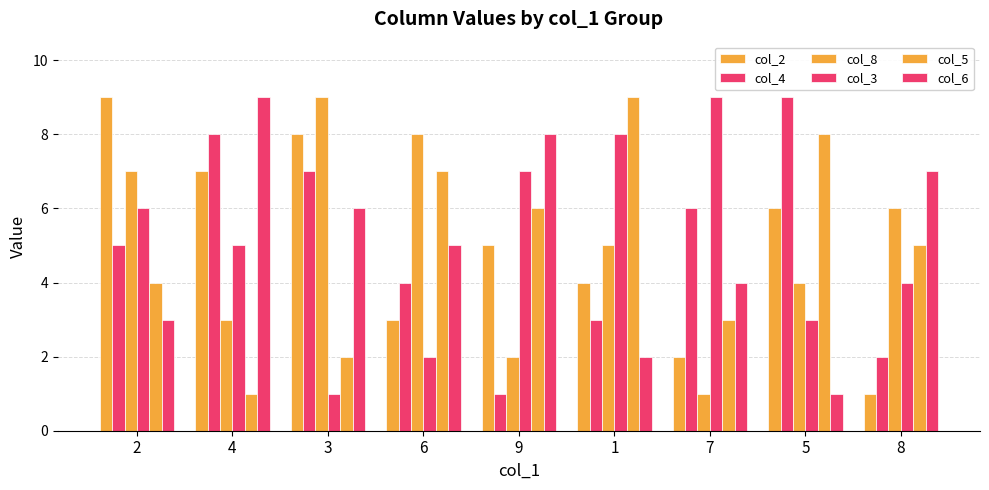

What is the label of the 6th bar from the left?

1